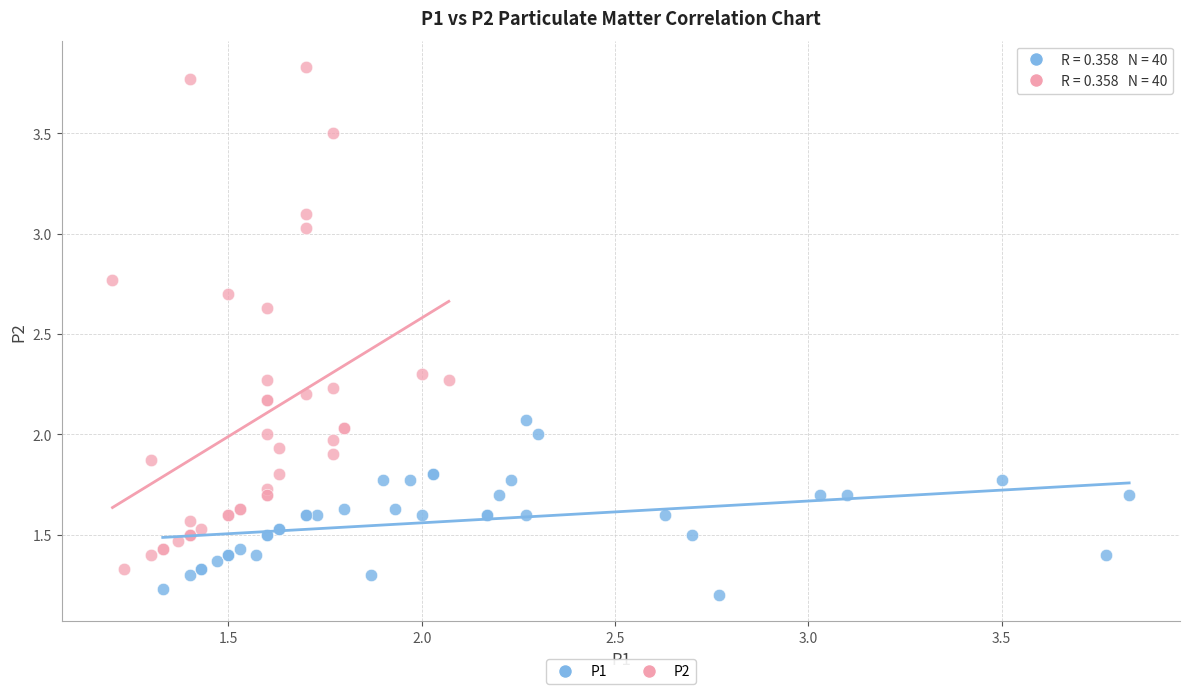

Which series contains the highest Y value?

P2